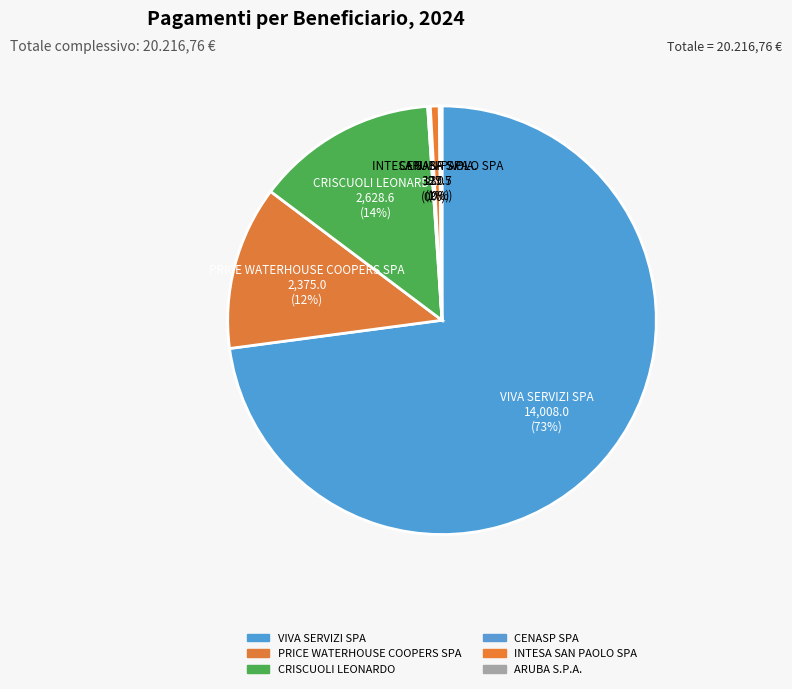

What is the largest slice in the pie chart?

VIVA SERVIZI SPA